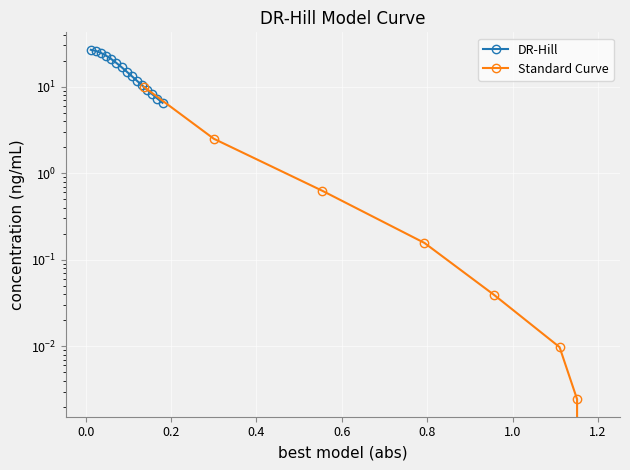

Is it true that the value at 0.132 is 16.2?

False